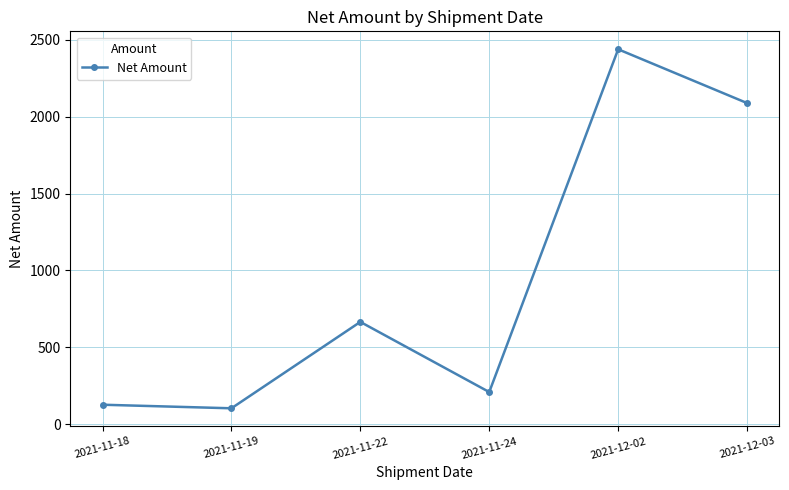

Does the chart display data point markers on the line(s)?

Yes